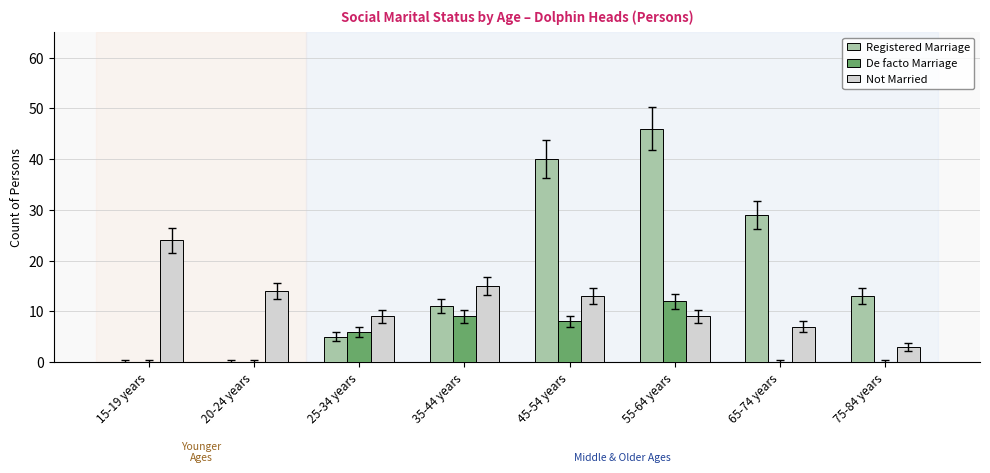

What is the sum of all De facto Marriage values?

35